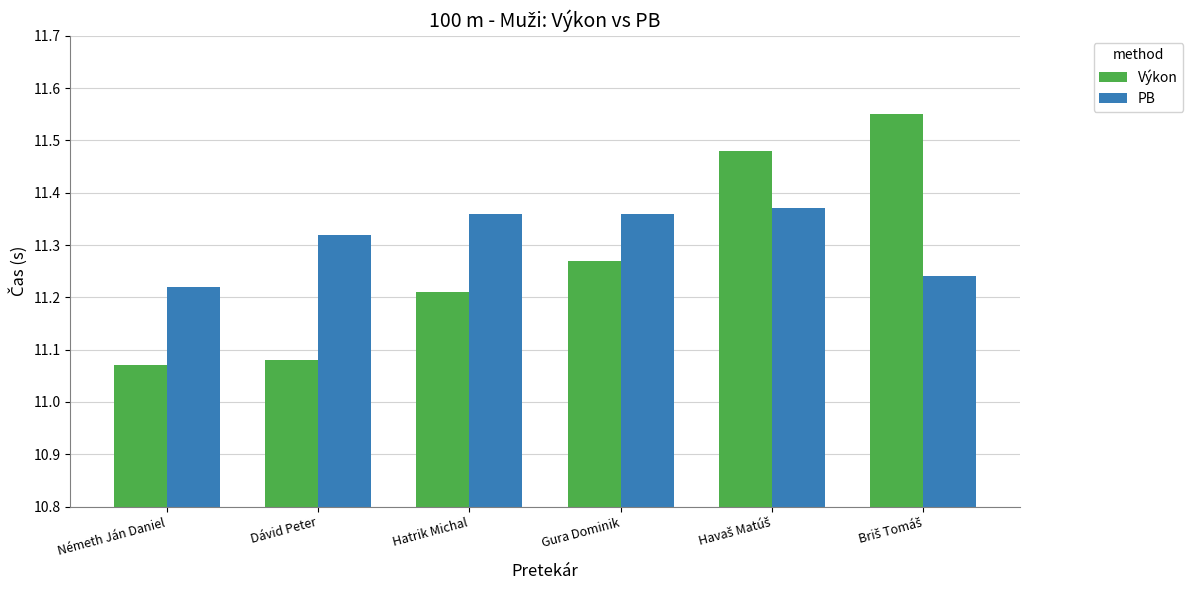

List the series in order of their peak value, lowest first.

PB, Výkon